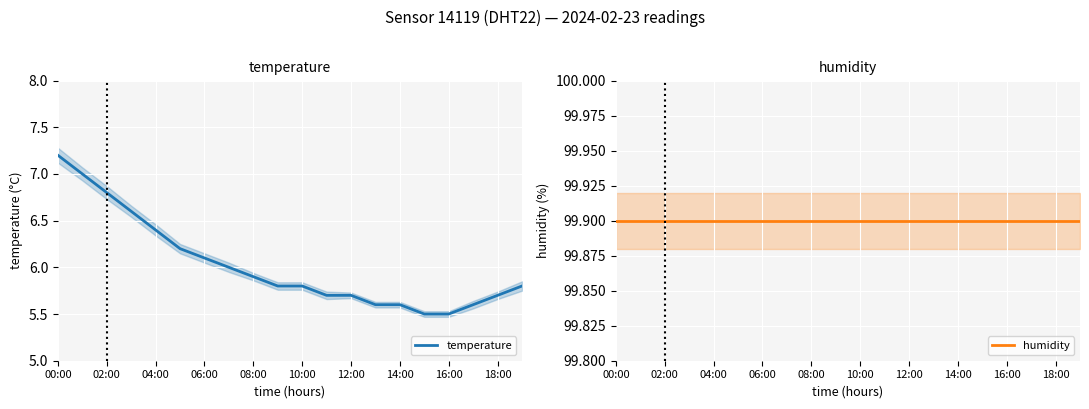

True or false: humidity and temperature cross at least once.

False